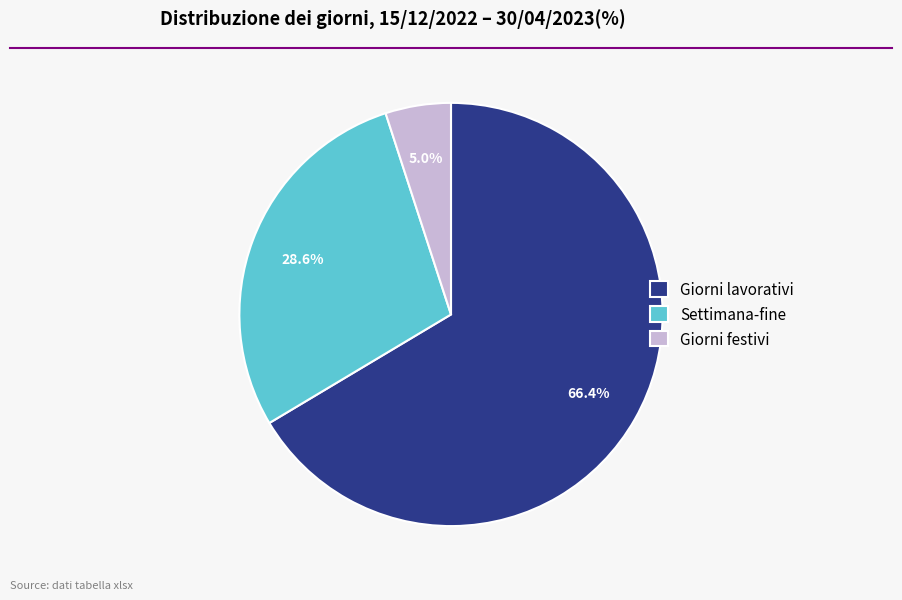

Which category accounts for the majority?

Giorni lavorativi